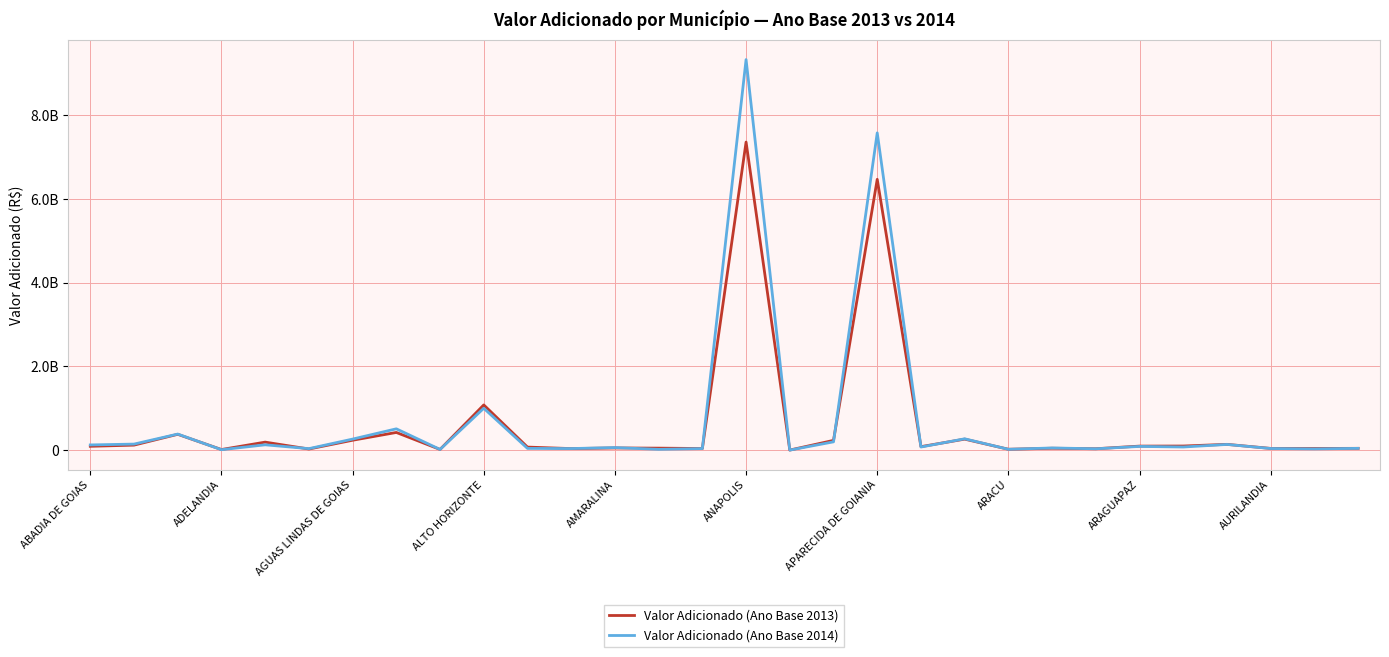

Which series has the widest spread of values?

Valor Adicionado (Ano Base 2014)